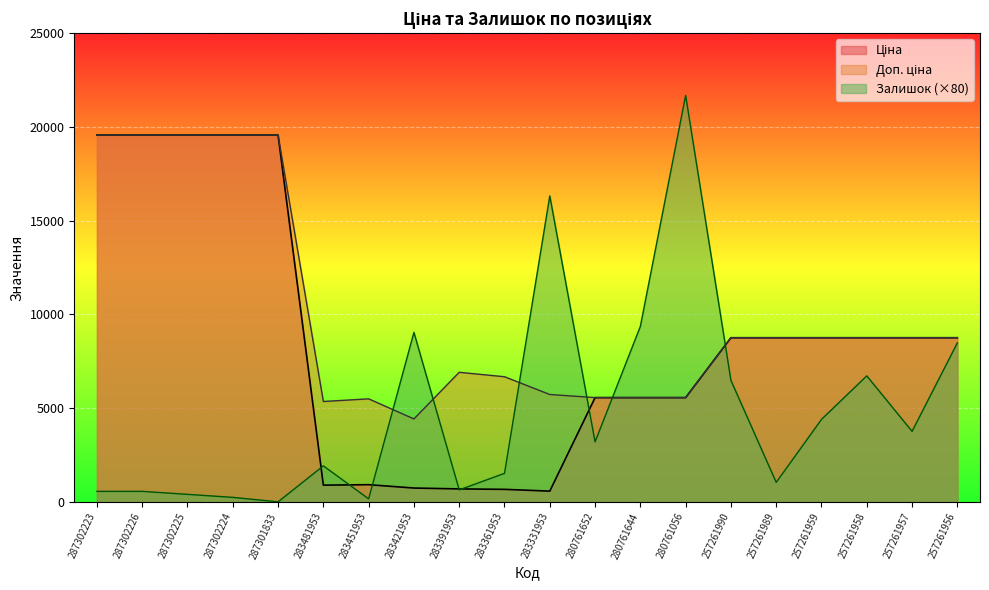

Reading left to right, extract all data points from this chart.

Ціна: 287302223=19564.9	287302226=19564.9	287302225=19564.9	287302224=19564.9	287301833=19564.9	283481953=892.2	283451953=915.8	283421953=737.2	283391953=691.0	283361953=667.4	283331953=572.7	280761652=5560.3	280761644=5560.3	280761056=5560.3	257261990=8755.5	257261989=8755.5	257261959=8755.5	257261958=8755.5	257261957=8755.5	257261956=8755.5
Доп. ціна: 287302223=19564.9	287302226=19564.9	287302225=19564.9	287302224=19564.9	287301833=19564.9	283481953=5353.1	283451953=5495.0	283421953=4423.0	283391953=6910.3	283361953=6673.6	283331953=5727.0	280761652=5560.3	280761644=5560.3	280761056=5560.3	257261990=8755.5	257261989=8755.5	257261959=8755.5	257261958=8755.5	257261957=8755.5	257261956=8755.5
Залишок: 287302223=560.0	287302226=560.0	287302225=400.0	287302224=240.0	287301833=0.0	283481953=1920.0	283451953=160.0	283421953=9040.0	283391953=640.0	283361953=1520.0	283331953=16320.0	280761652=3200.0	280761644=9360.0	280761056=21680.0	257261990=6480.0	257261989=1040.0	257261959=4400.0	257261958=6720.0	257261957=3760.0	257261956=8480.0